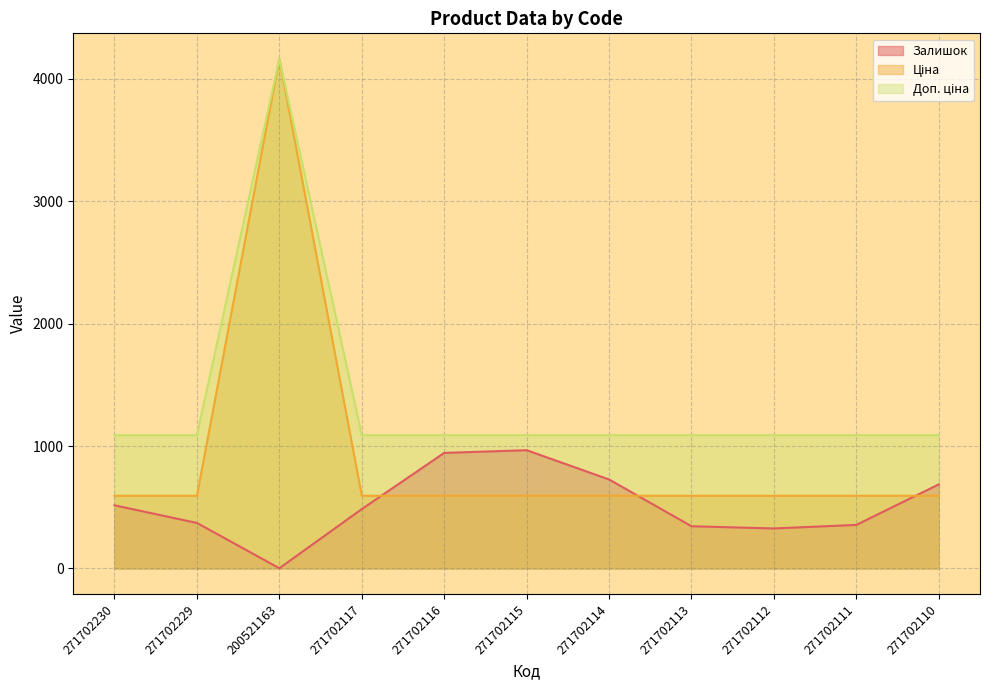

Rank the series by their maximum value, from lowest to highest.

Залишок, Ціна, Доп. ціна